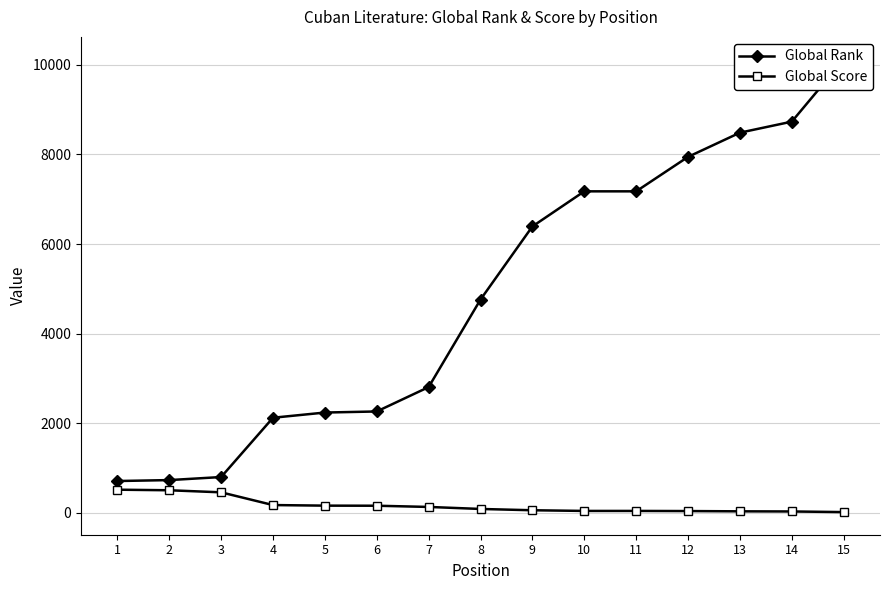

Is the value of Global Score at 8 greater than the value of Global Rank at 3?

No